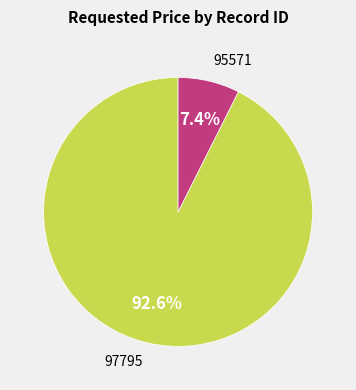

Is there a majority slice in this chart?

Yes